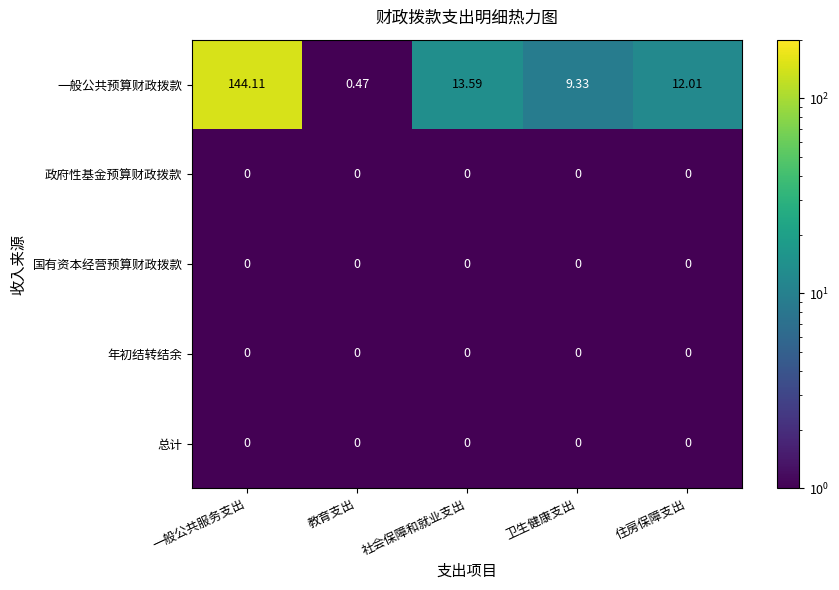

At which label does 一般公共预算财政拨款 reach its minimum?

教育支出